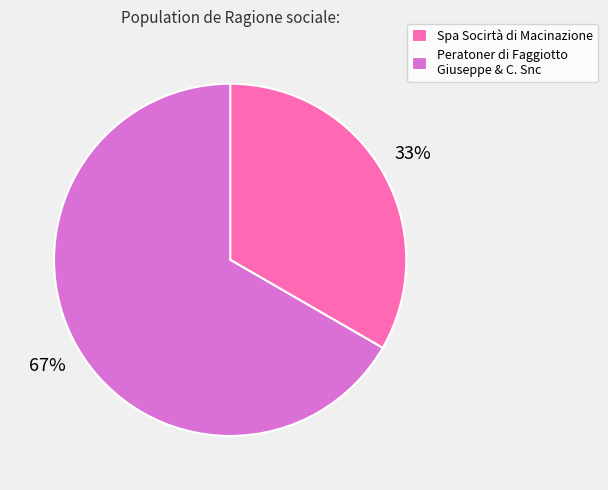

How many slices are in this pie chart?

2